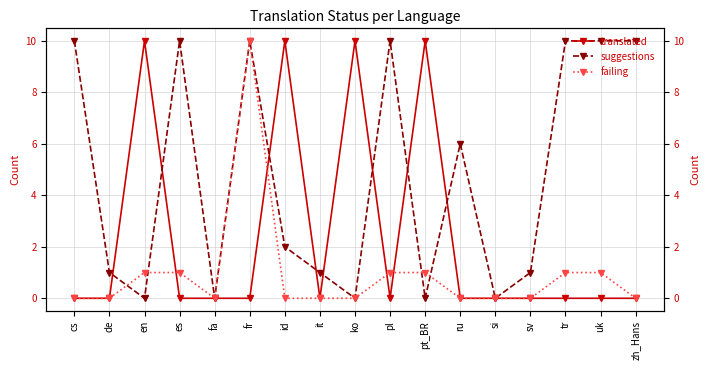

Rank the series by their average value, from highest to lowest.

suggestions, translated, failing